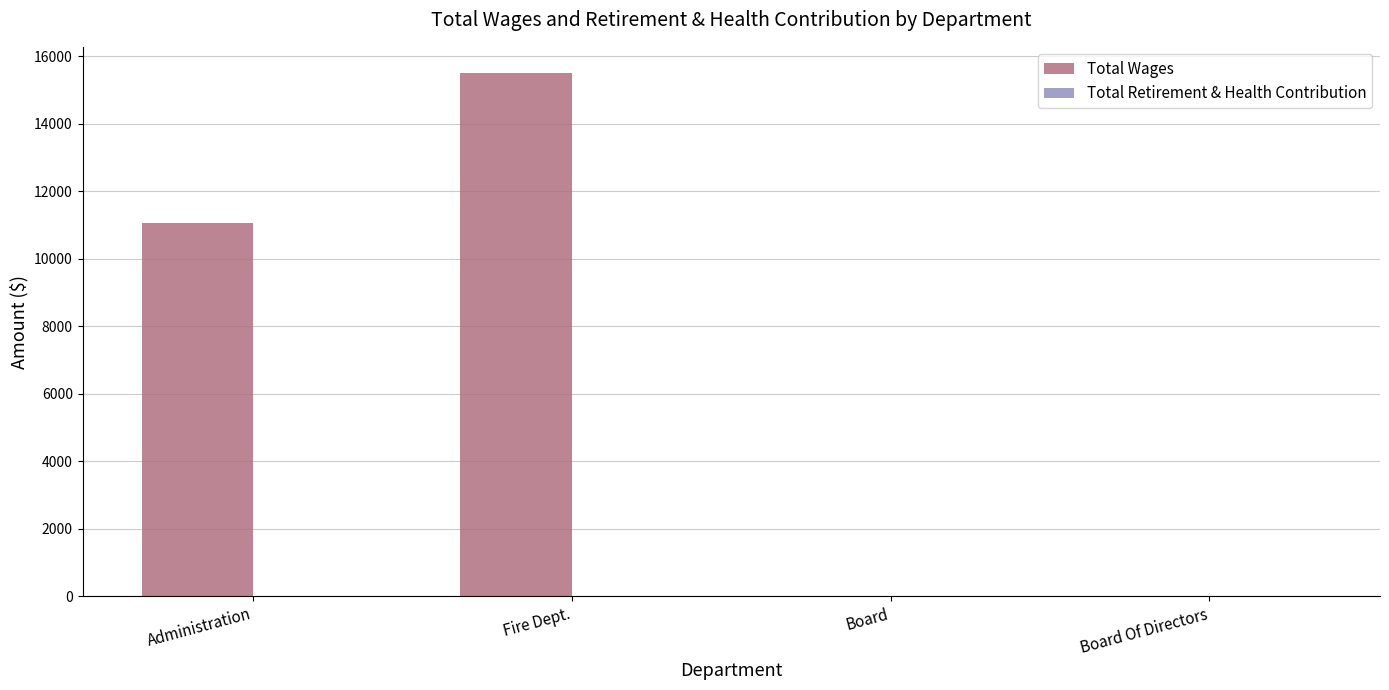

At which category does the chart reach its peak across all series?

Fire Dept.